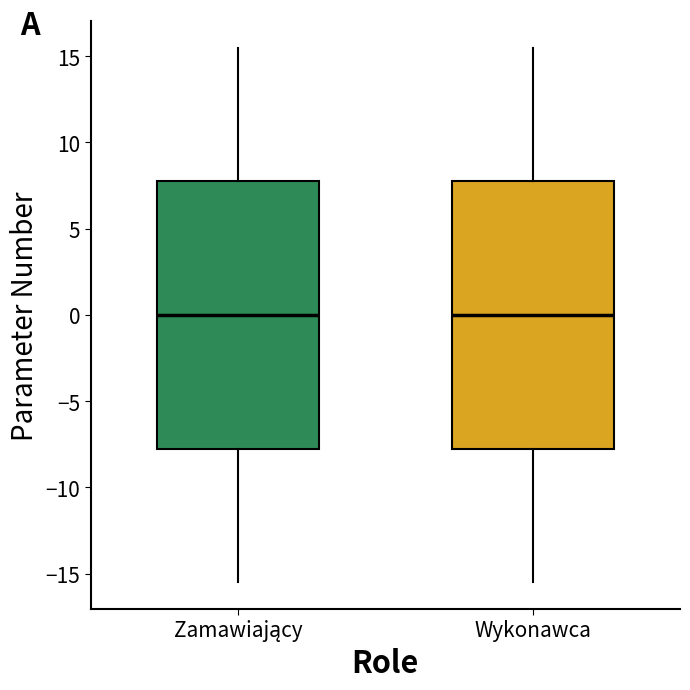

Reading left to right, transcribe this box plot: for each box, give where its median line is, the range the box spans, and where its two whiskers end, as read against the y-axis. The values are not printed on the chart, so give them approximately, as read against the axis.

Zamawiający: median 0.0, box -7.5 to 8.0, whiskers -15.5 to 15.5
Wykonawca: median 0.0, box -7.5 to 8.0, whiskers -15.5 to 15.5